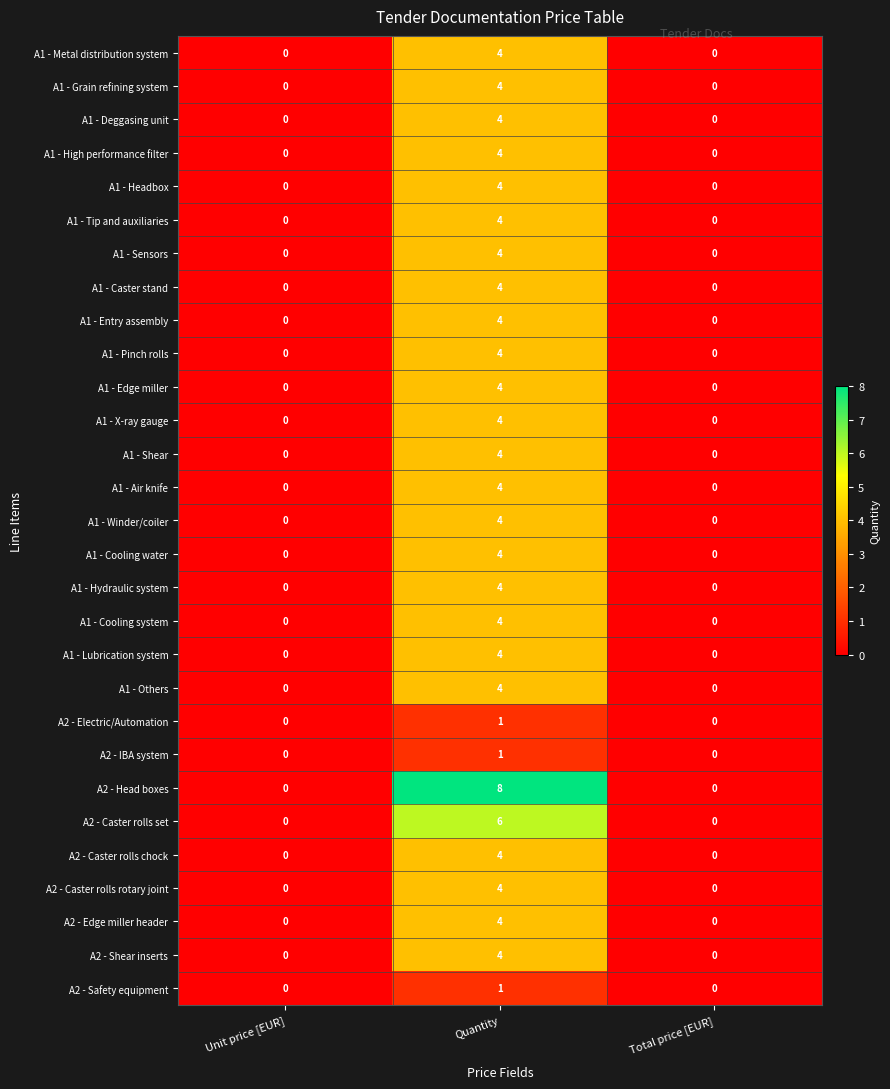

How many A1 - Others values are between 0 and 4?

3